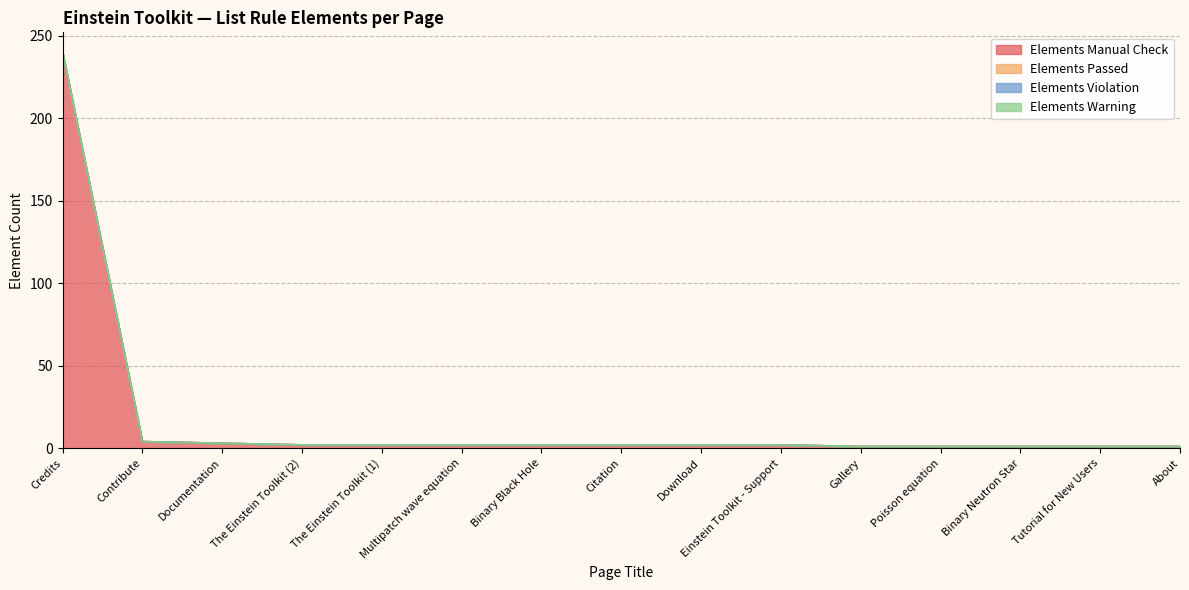

True or false: Elements Manual Check and Elements Passed cross at least once.

False